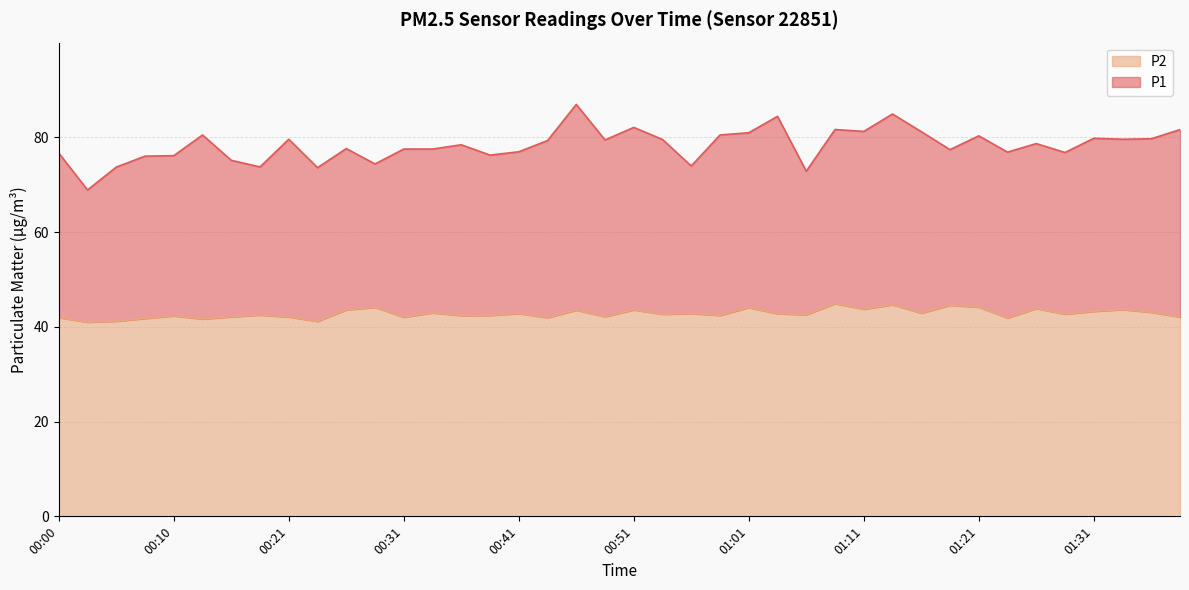

What is the label of the 39th point from the left?

01:36